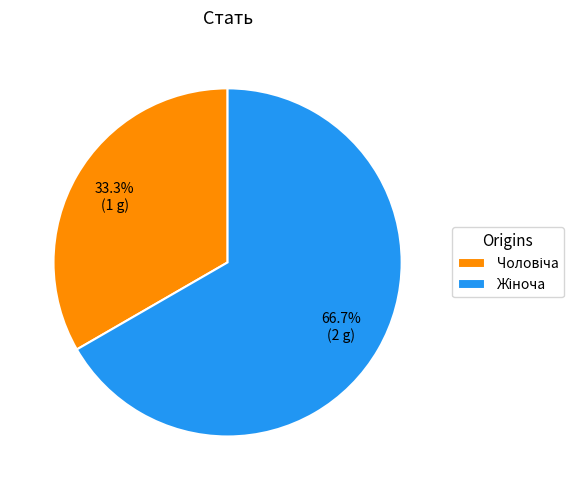

Does any single category account for the majority?

Yes